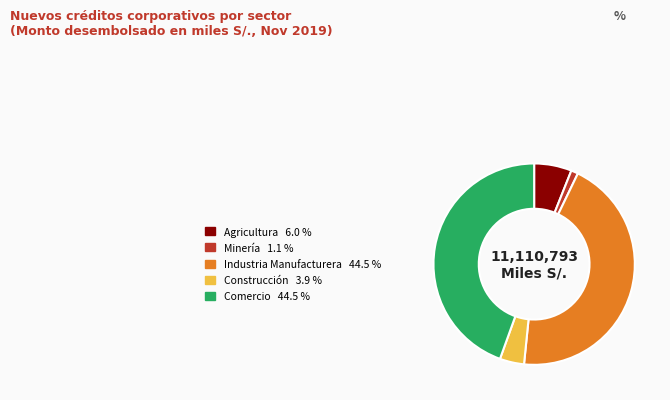

What is the smallest slice in the pie chart?

Minería